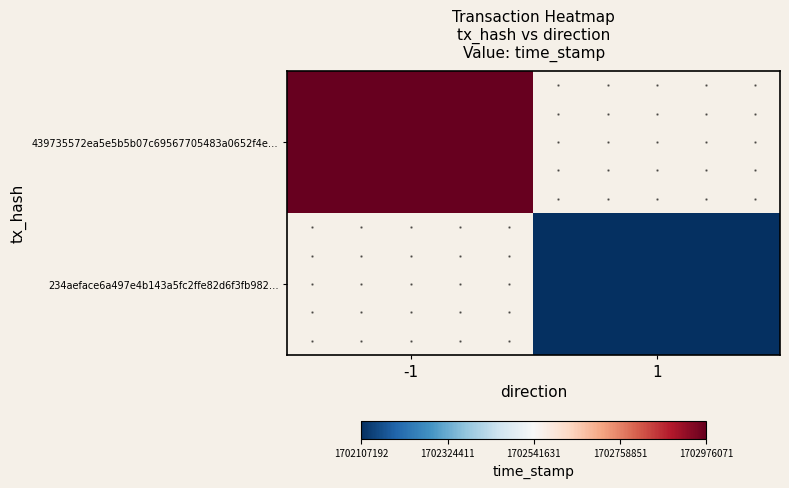

True or false: 234aeface6a497e4b143a5fc2ffe82d6f3fb982… has a value of -1.6 at 1.

False